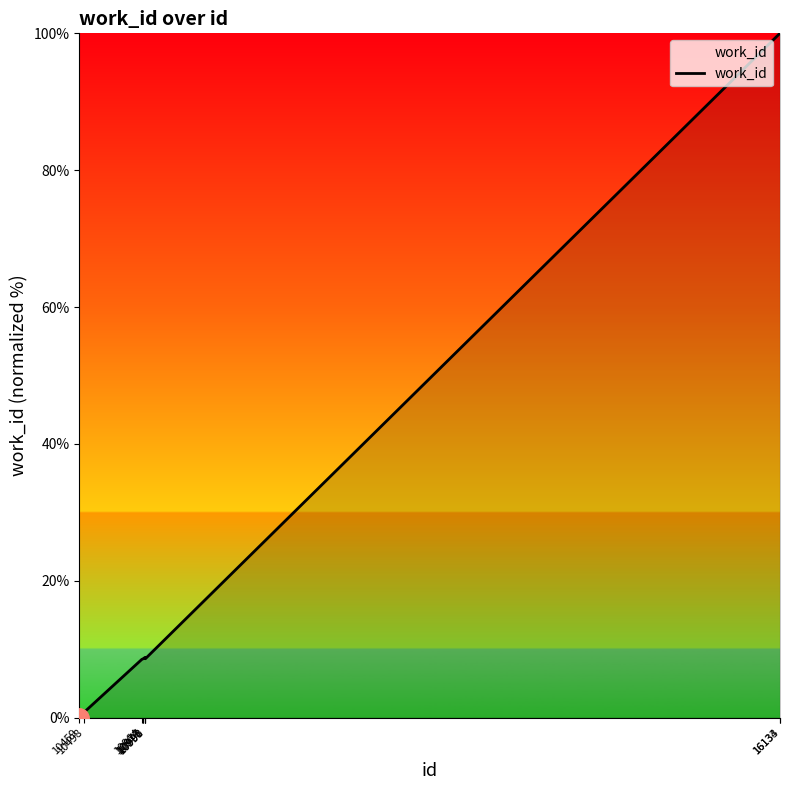

Approximately how many times larger is the value at 16133 compared to 10991?

11.6